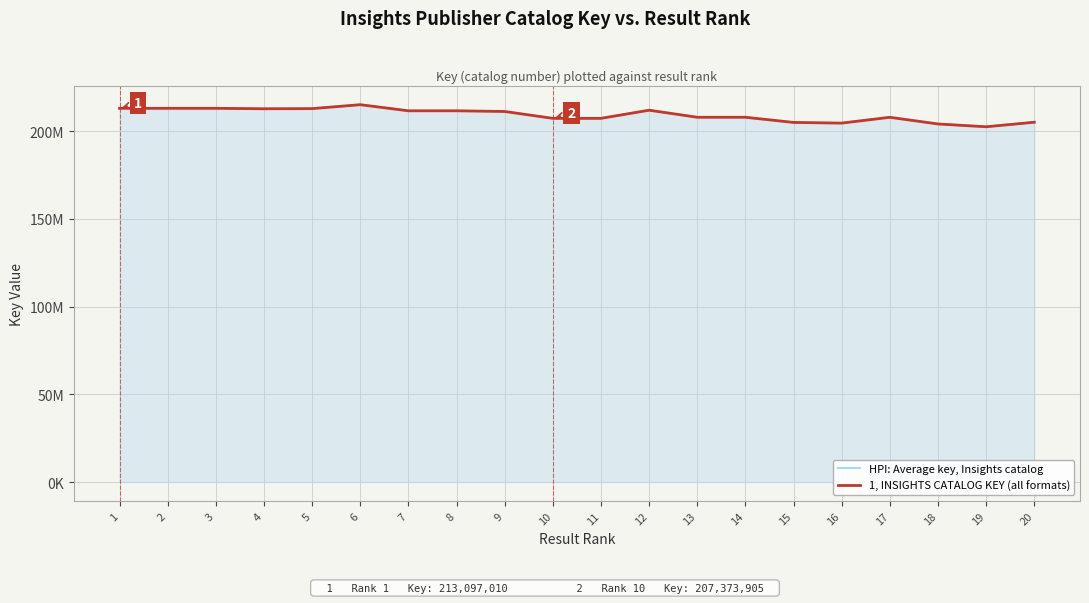

What is the sum of all 1, INSIGHTS CATALOG KEY (all formats) values?

4187174859